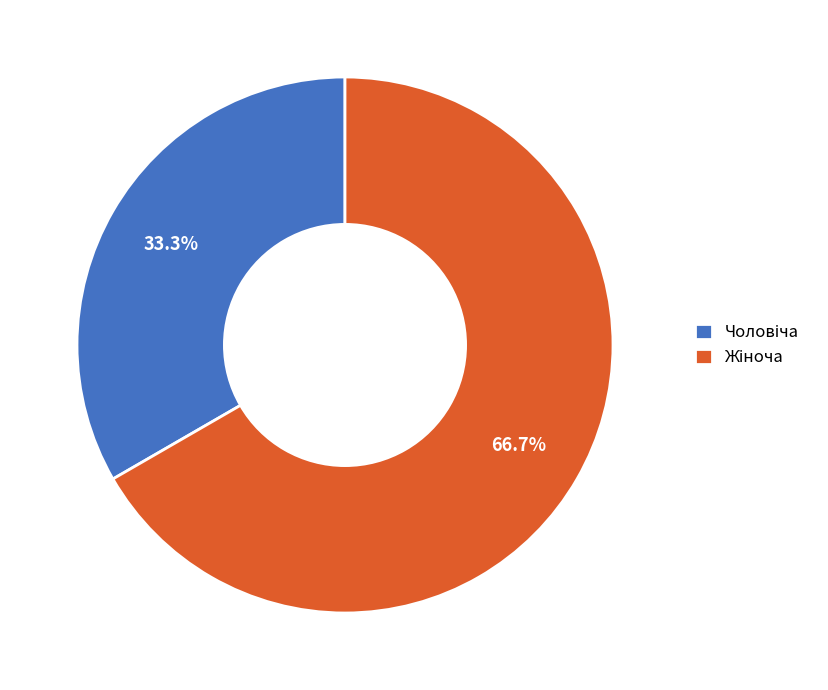

Is there a majority slice in this chart?

Yes